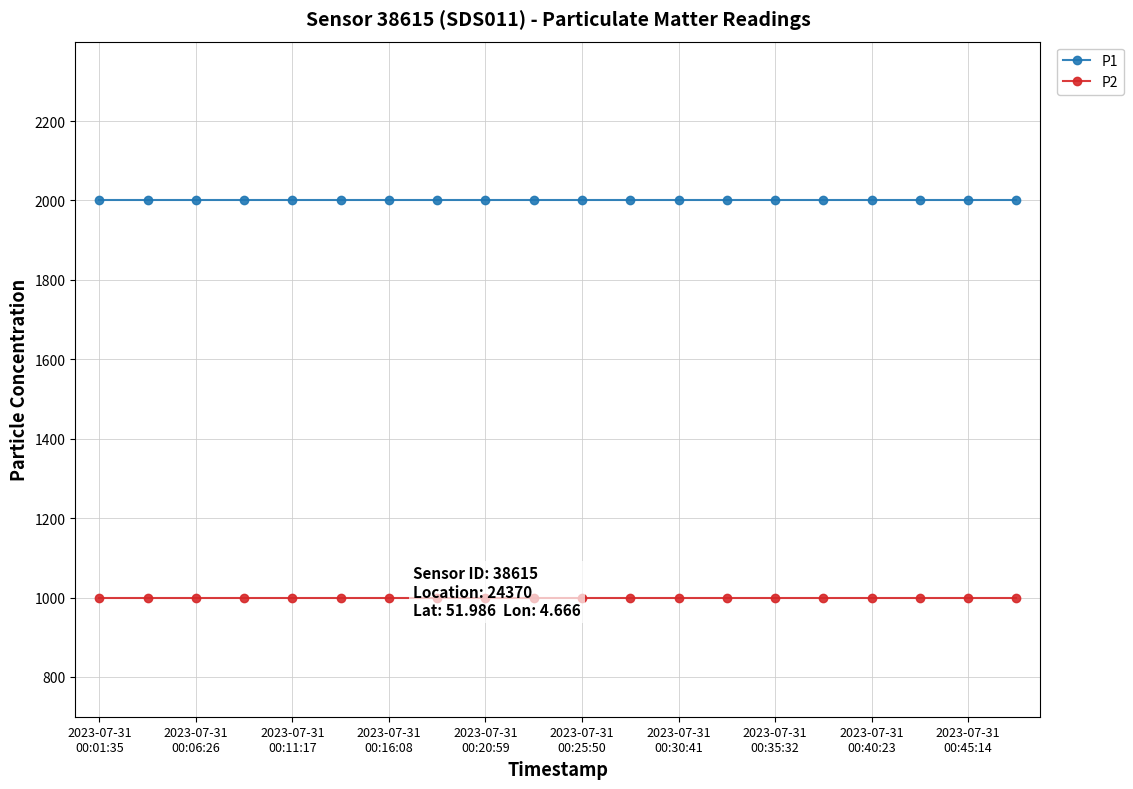

True or false: P1 and P2 intersect in this chart.

False